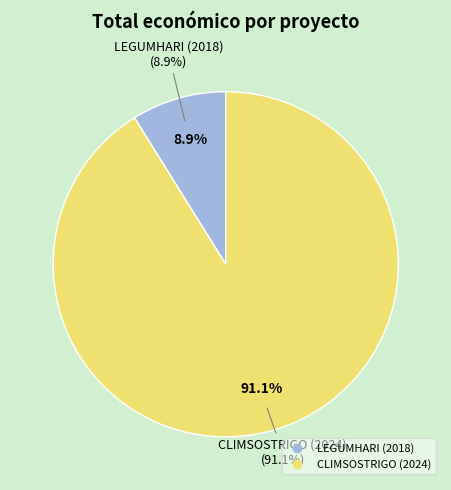

To the nearest percent, what portion does CLIMSOSTRIGO (2024) represent?

91%